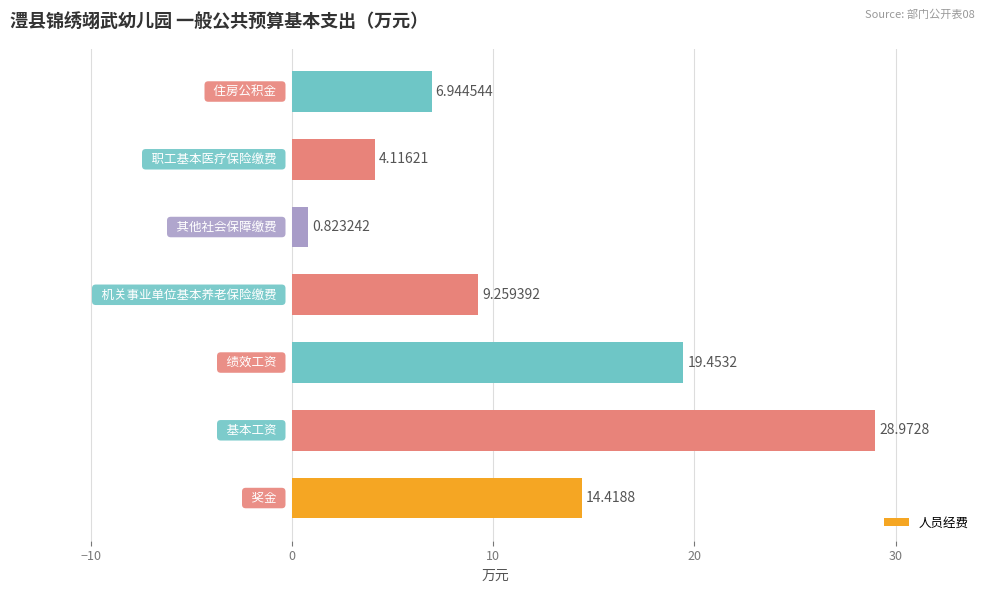

What is the difference between the second highest and second lowest values?

15.3